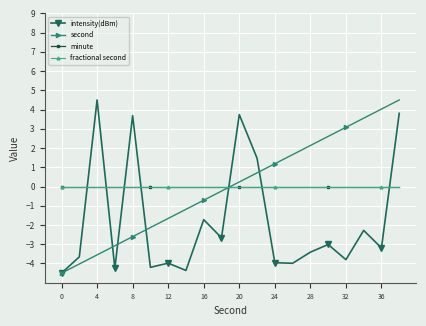

Does the chart have visible grid lines?

Yes